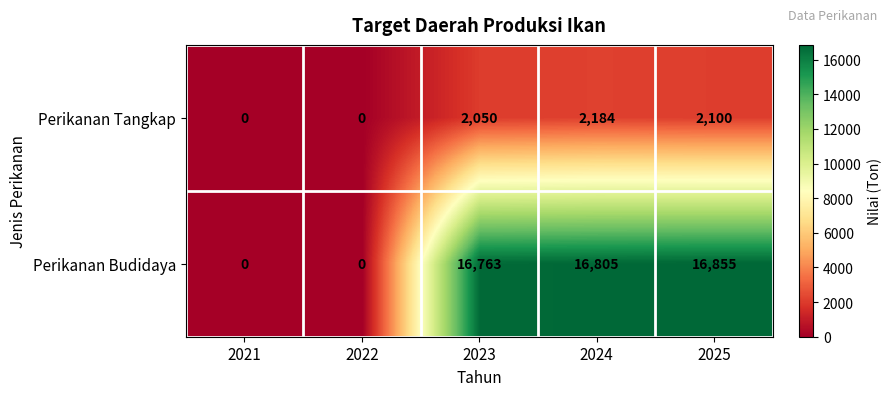

How many distinct data groups are displayed?

2